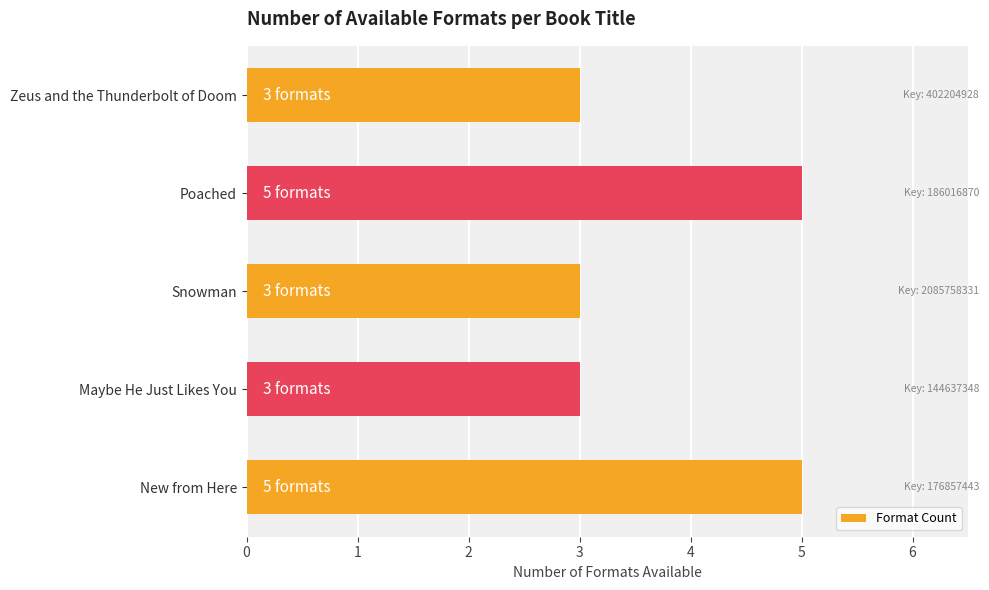

What is the greatest value displayed?

5